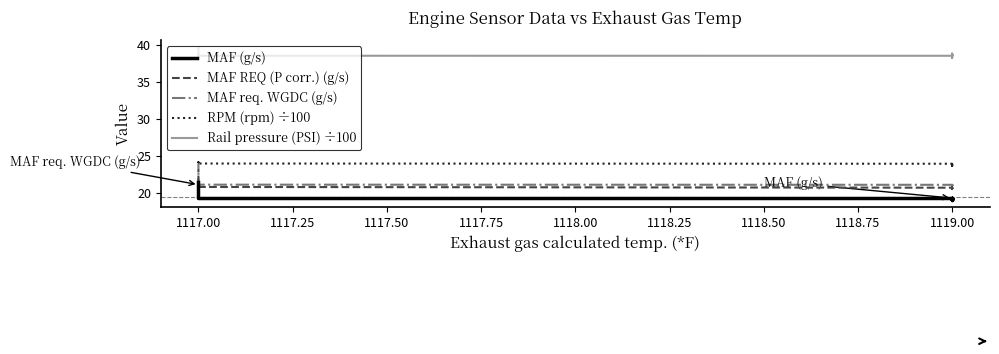

Reading left to right, transcribe all the data shown in this chart.

MAF (g/s): 19.2	19.3	19.2	19.2	19.2	19.3	19.2	19.3	19.3	19.3	19.3	19.1	19.1	19.3	19.2	19.2	19.2	19.2	19.2	19.2	19.3	19.3	19.3	19.3	19.3	19.3	19.3	19.3	19.3	19.3	19.3	19.3	19.3	19.3	19.3	19.8	20.1	20.3	20.3	21.5
MAF REQ (P corr.) (g/s): 20.7	20.7	20.7	20.6	20.7	20.7	20.7	20.7	20.6	20.7	20.7	20.6	20.7	20.7	20.7	20.7	20.7	20.7	20.7	20.7	20.7	20.7	20.7	20.7	20.8	20.8	20.8	20.8	20.8	20.8	20.8	20.8	20.8	20.8	21.2	21.5	21.8	21.8	22.5	23.2
MAF req. WGDC (g/s): 21.0	21.0	21.0	21.0	21.0	21.0	21.0	21.0	21.0	21.0	21.0	21.0	21.0	21.0	21.0	21.0	21.0	21.1	21.0	21.1	21.1	21.1	21.1	21.1	21.1	21.1	21.1	21.1	21.1	21.1	21.1	21.1	21.2	21.1	21.5	21.8	22.1	22.2	22.9	23.9
RPM (rpm) ÷100: 23.6	23.6	23.7	23.7	23.7	23.7	23.7	23.8	23.8	23.8	23.8	23.8	23.8	23.9	23.9	23.9	23.8	23.8	23.9	24.0	23.9	23.9	23.9	23.9	24.0	24.0	24.0	24.0	24.0	24.0	24.0	24.1	24.1	24.1	24.1	24.1	24.1	24.1	24.2	24.2
Rail pressure (PSI) ÷100: 38.8	38.5	38.3	38.2	38.2	38.3	38.4	38.5	38.5	38.6	38.6	38.6	38.7	38.7	38.6	38.5	38.5	38.5	38.5	38.6	38.5	38.6	38.6	38.5	38.5	38.5	38.5	38.5	38.5	38.5	38.4	38.4	38.4	38.4	38.4	38.5	38.7	39.0	39.2	39.6